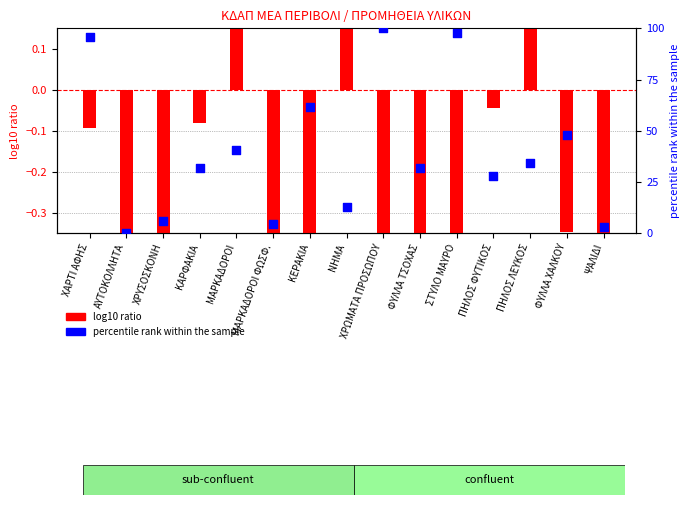

What are all the series names shown in the legend?

log10 ratio, percentile rank within the sample